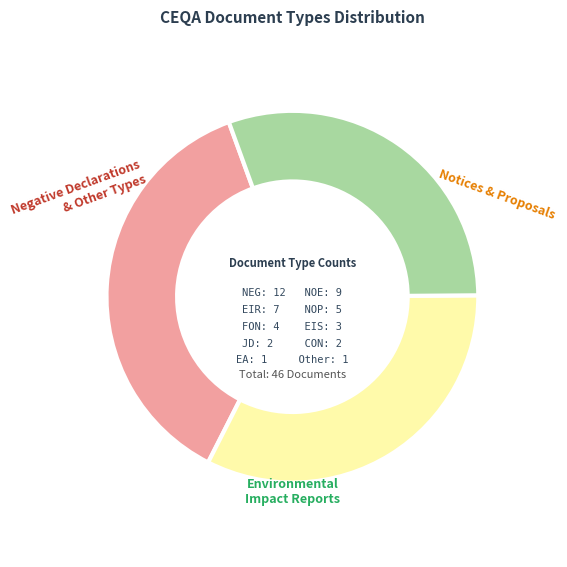

Is there a majority slice in this chart?

No